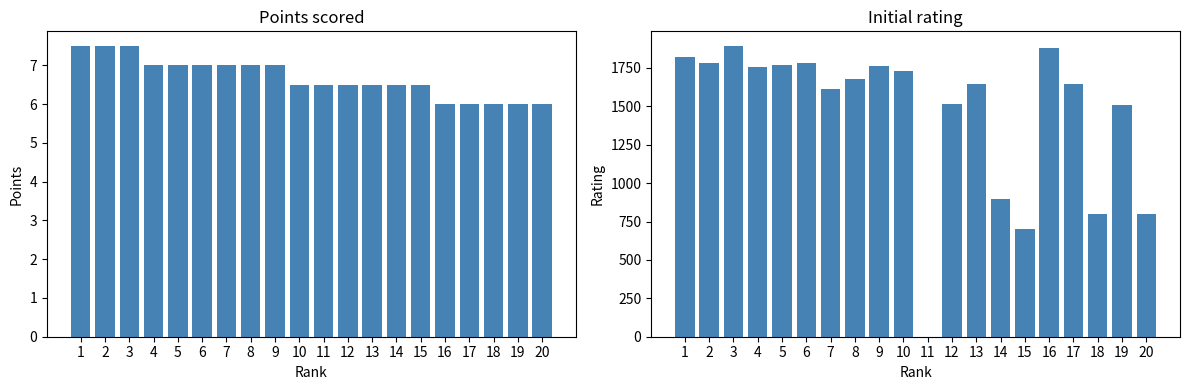

Reading right to left, extract all data points from this chart.

Points: 20=6.0	19=6.0	18=6.0	17=6.0	16=6.0	15=6.5	14=6.5	13=6.5	12=6.5	11=6.5	10=6.5	9=7.0	8=7.0	7=7.0	6=7.0	5=7.0	4=7.0	3=7.5	2=7.5	1=7.5
Rating: 20=800.0	19=1507.0	18=800.0	17=1647.0	16=1883.0	15=700.0	14=900.0	13=1645.0	12=1515.0	11=0.0	10=1729.0	9=1762.0	8=1677.0	7=1611.0	6=1780.0	5=1770.0	4=1758.0	3=1894.0	2=1782.0	1=1822.0